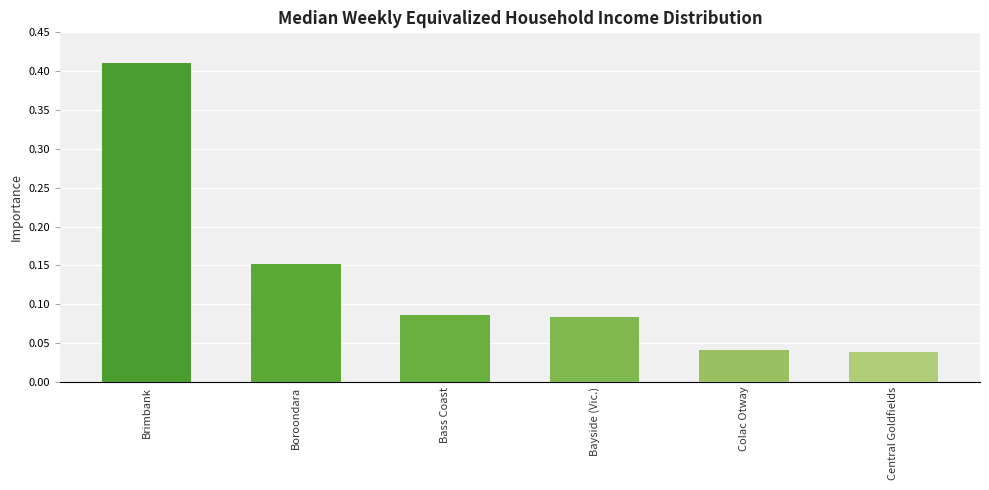

What is the label of the 1st bar from the left?

Brimbank